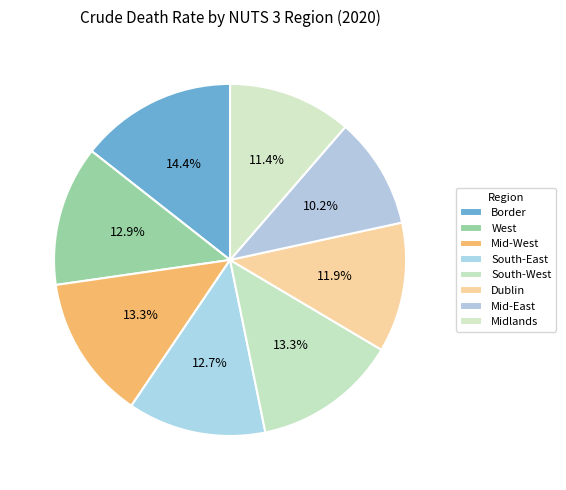

What percentage is NOT represented by Midlands?

88.6%